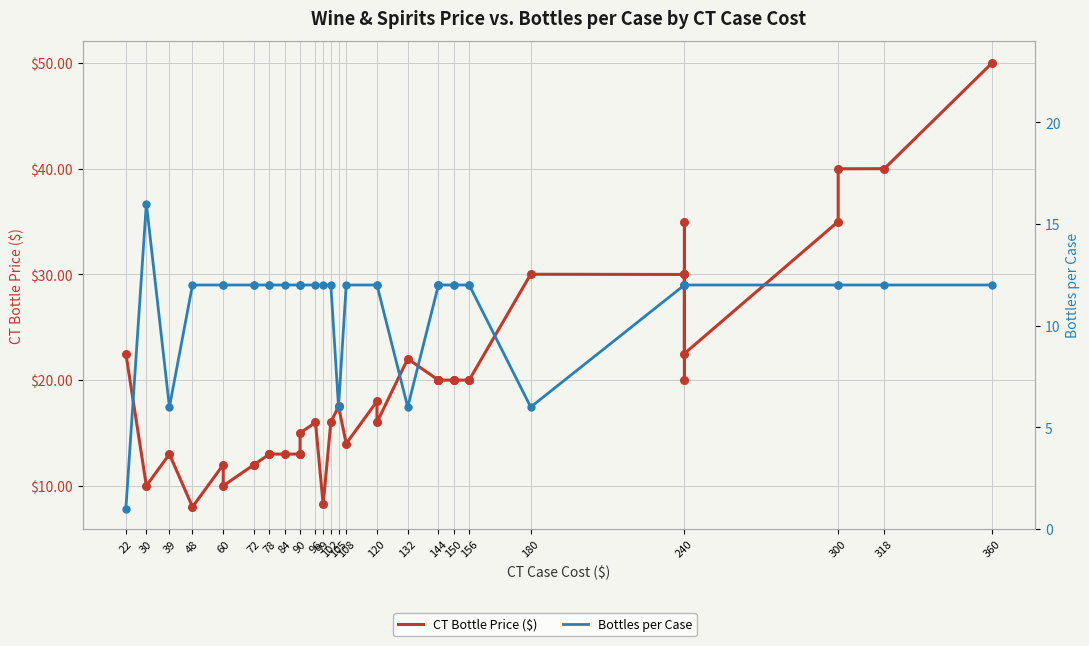

Which series has the largest Y range (max minus min)?

CT Bottle Price ($)